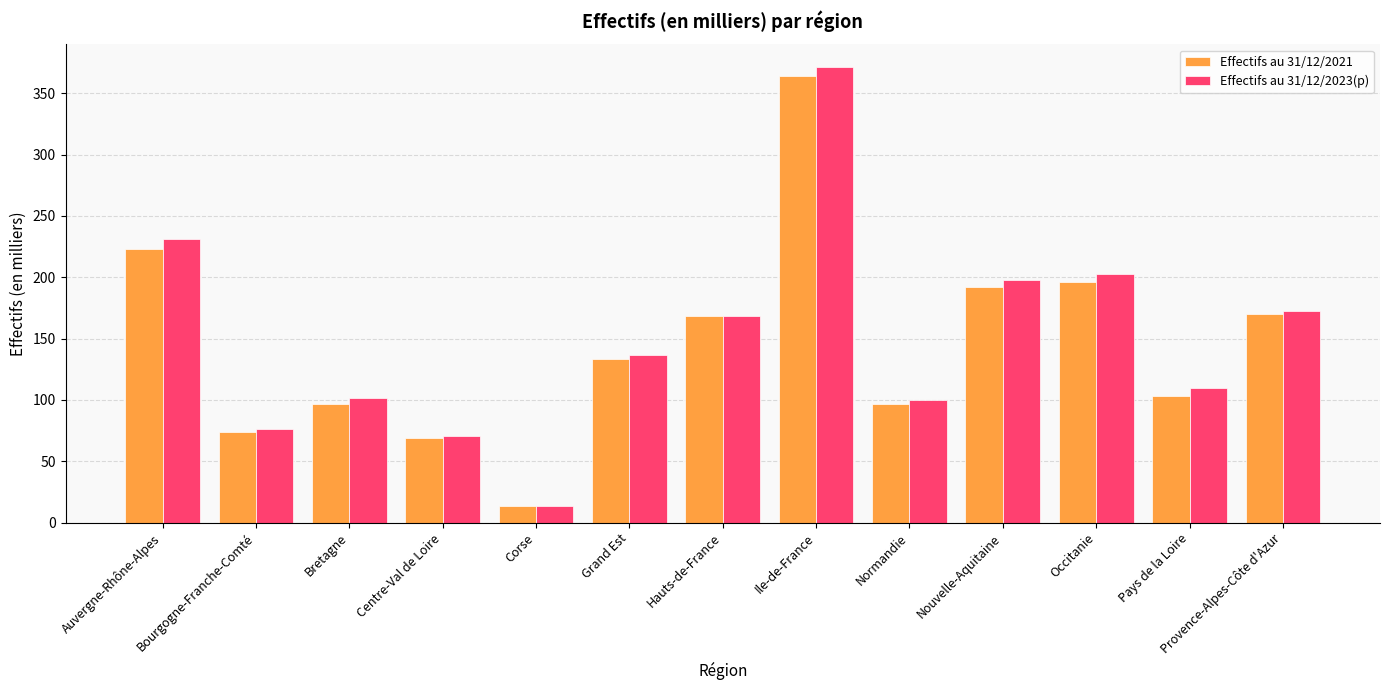

What are all the series names shown in the legend?

Effectifs au 31/12/2021, Effectifs au 31/12/2023(p)